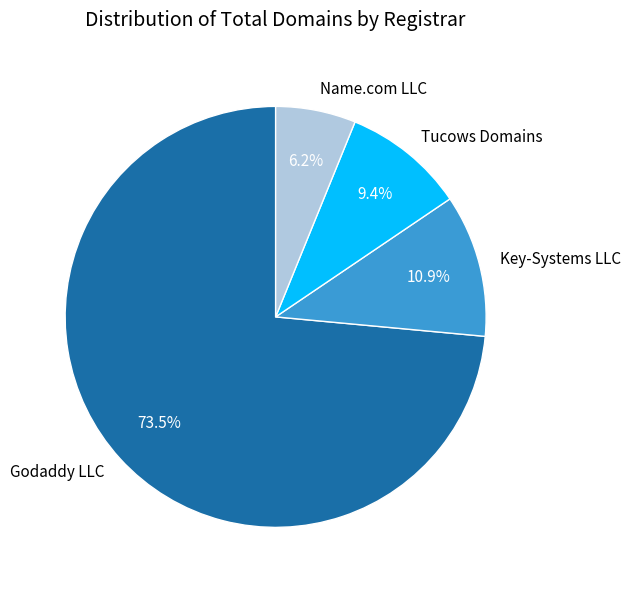

Between Tucows Domains and Godaddy LLC, which is larger?

Godaddy LLC